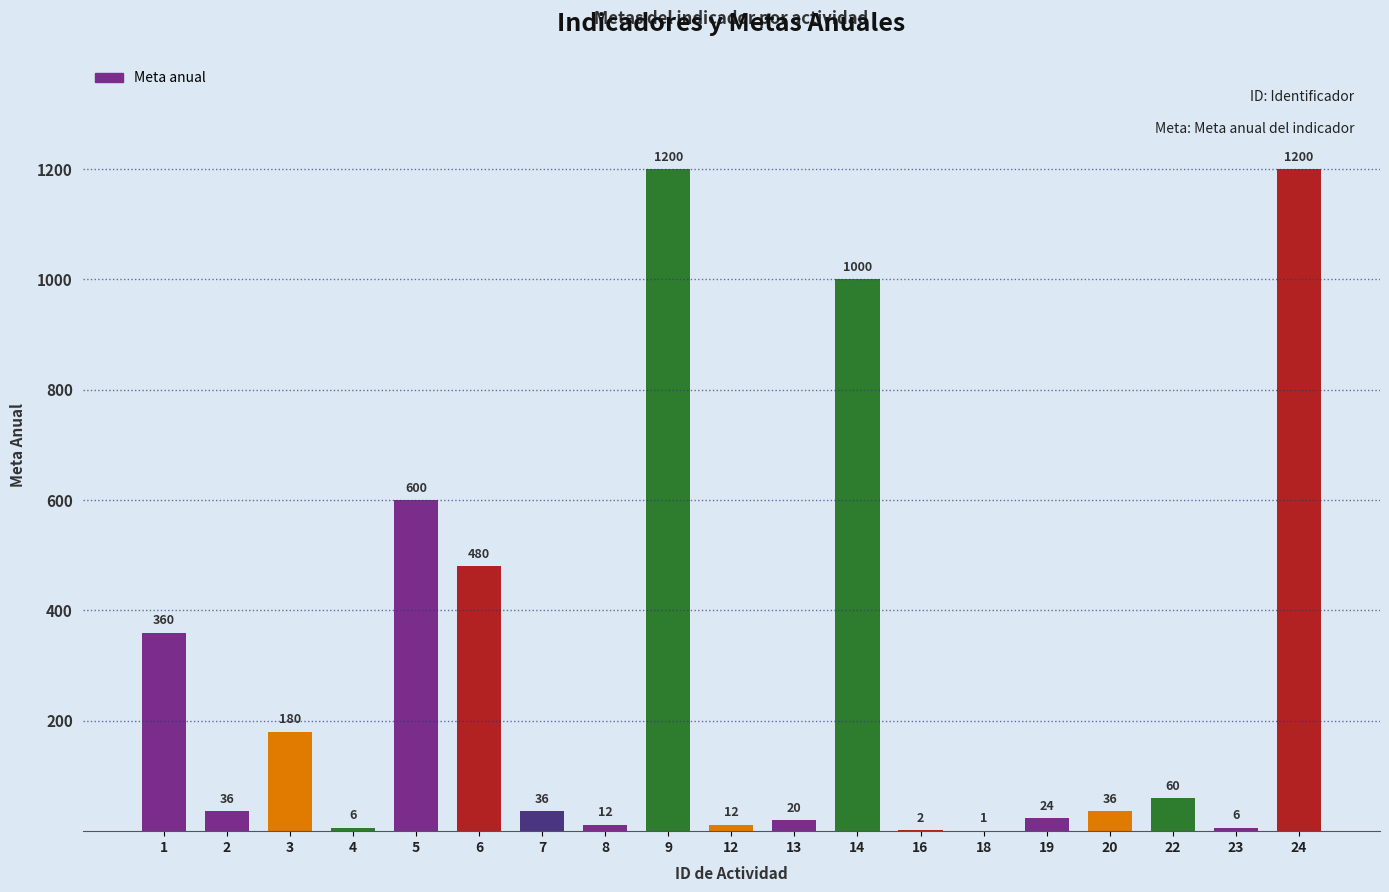

Where is the data nearest to the value 600?

5